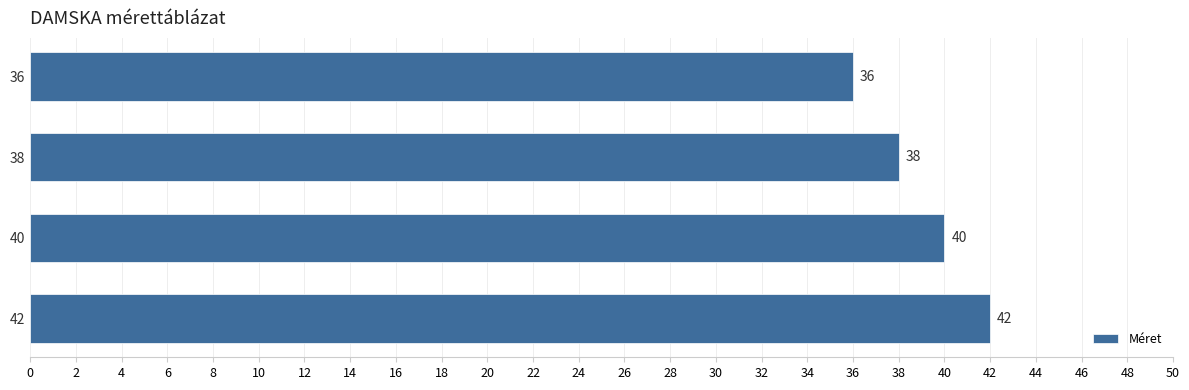

At which label is the value closest to 39?

38